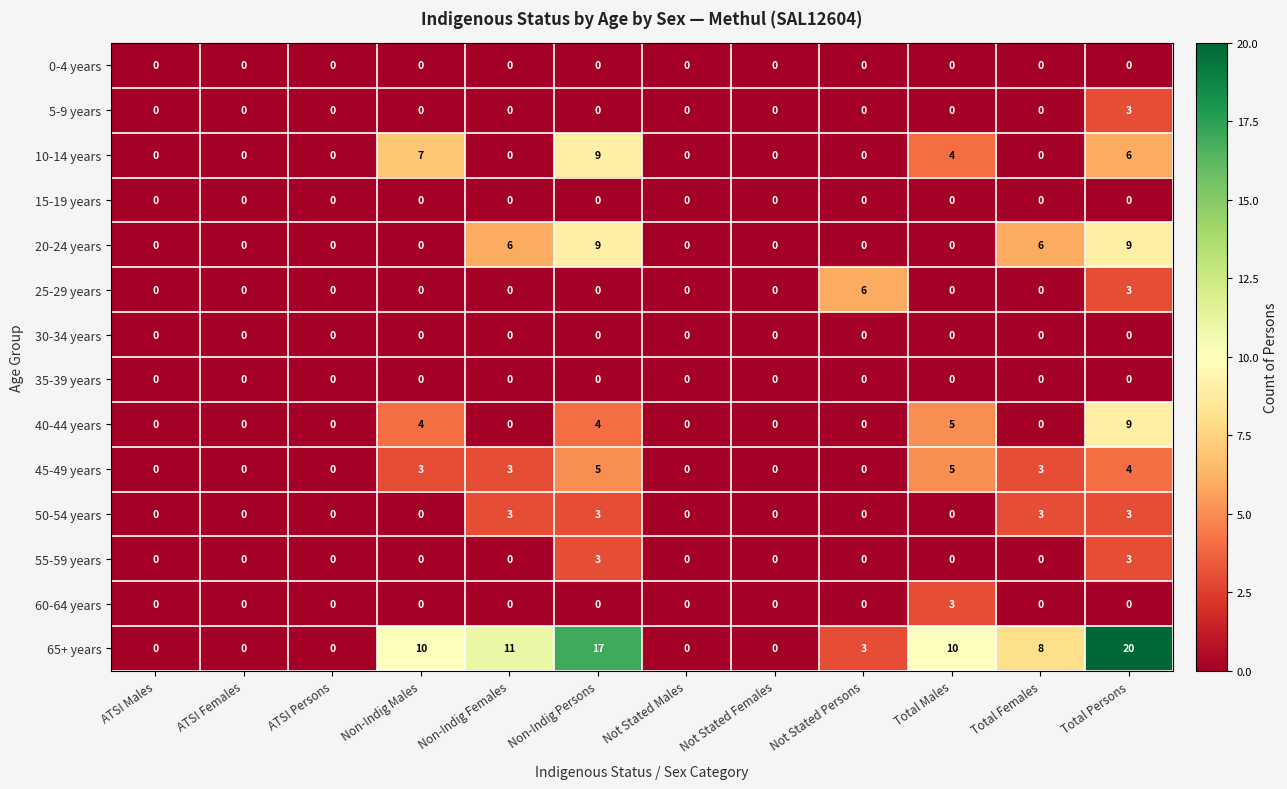

Which series has the largest total across all categories?

65+ years